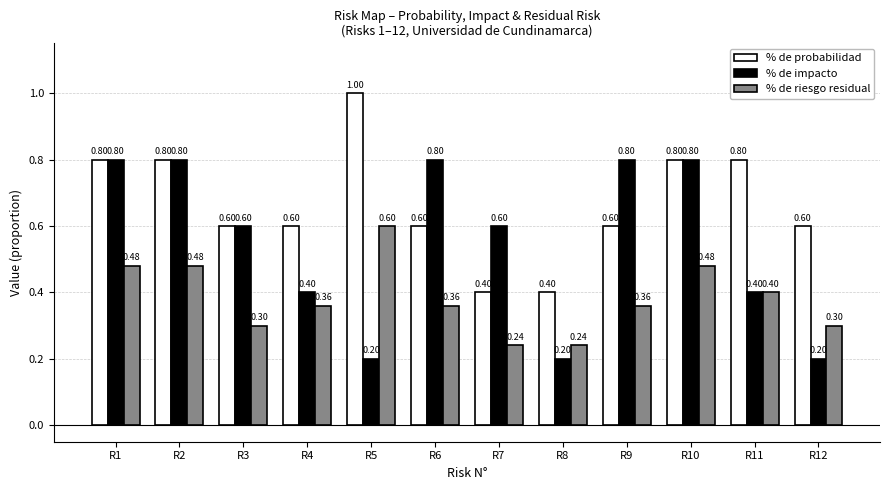

List the series in order of their overall mean, highest first.

% de probabilidad, % de impacto, % de riesgo residual